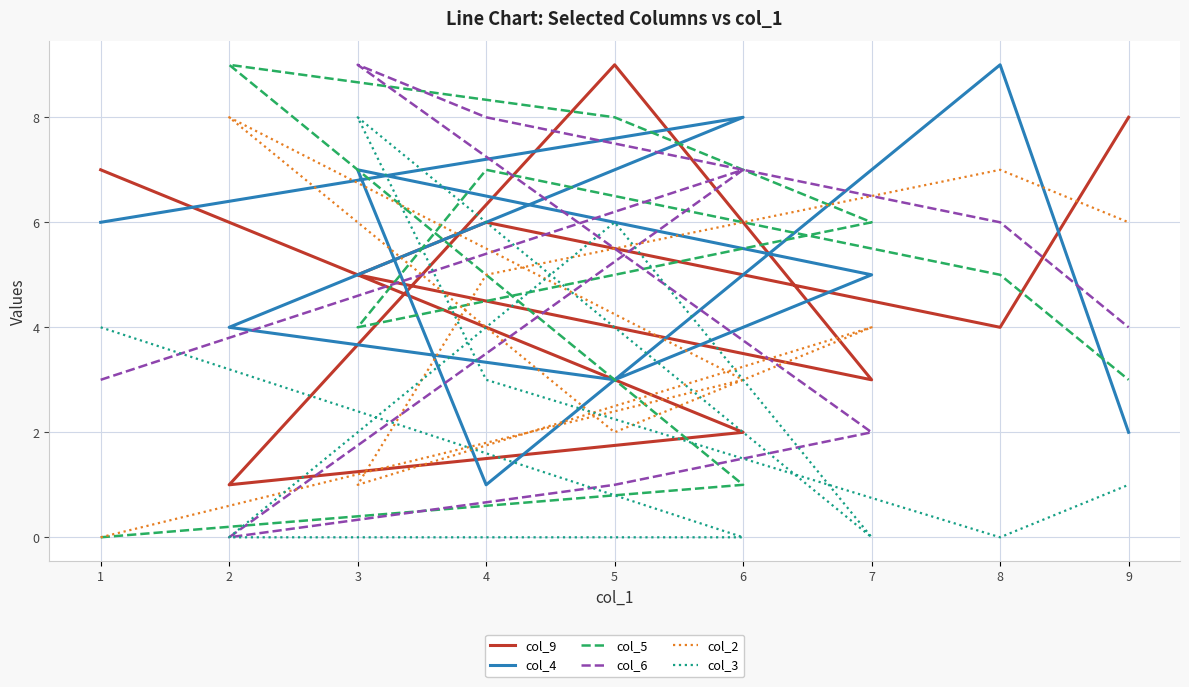

Count the col_2 values in the range 2 to 6.

5